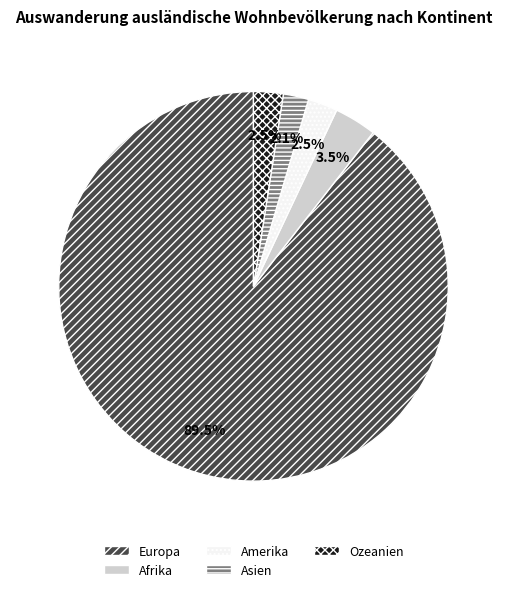

Does any single category account for the majority?

Yes